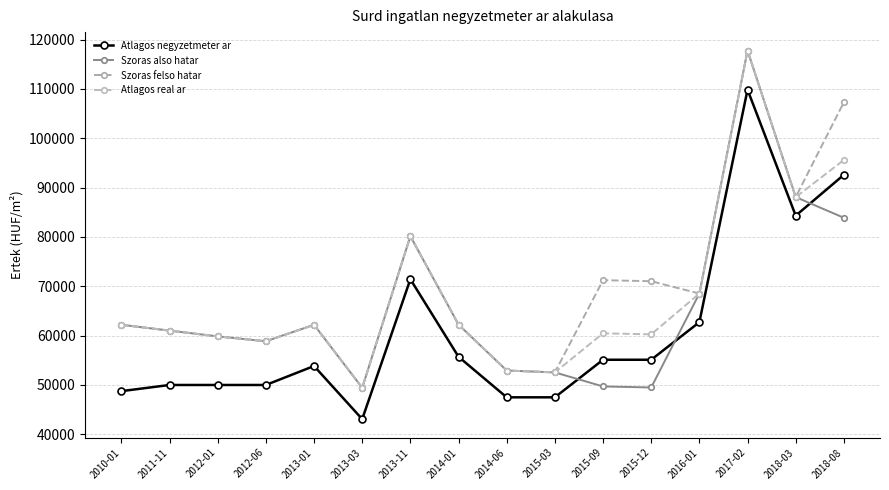

True or false: Atlagos real ar and Szoras also hatar intersect in this chart.

False